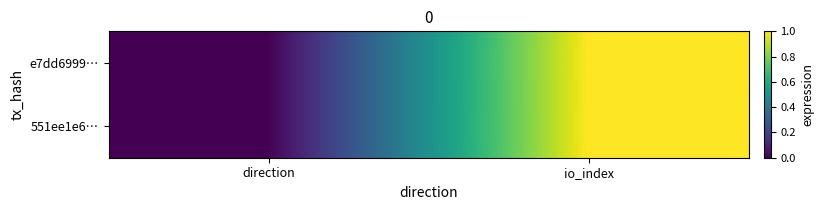

What is the total value across all series at io_index?

2